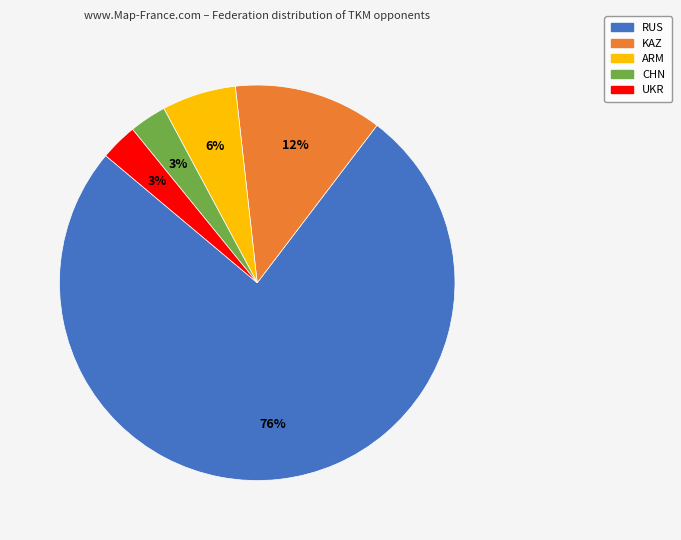

How many slices are in this pie chart?

5